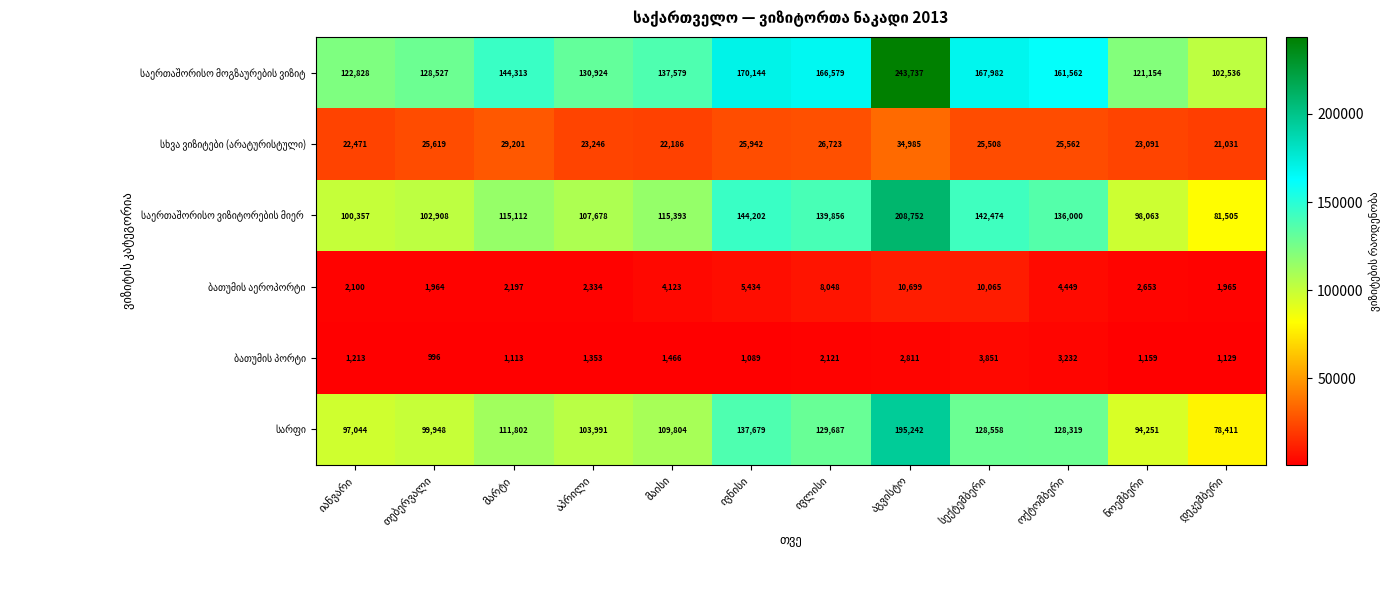

What is the greatest value displayed?

243737